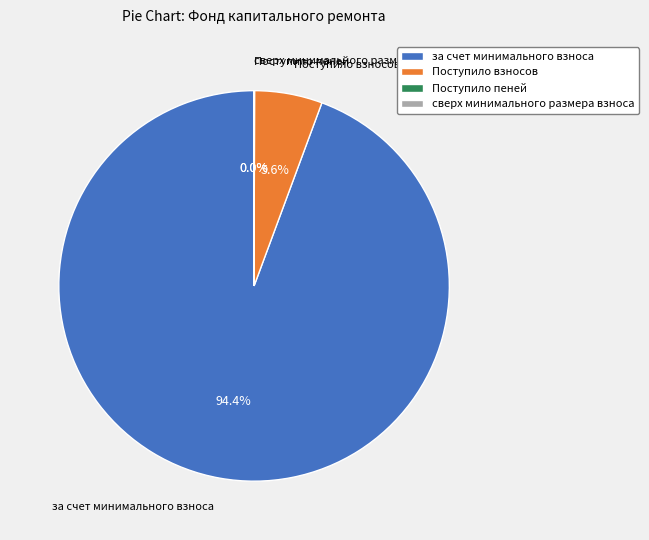

Is there any slice that represents more than half of the pie?

Yes